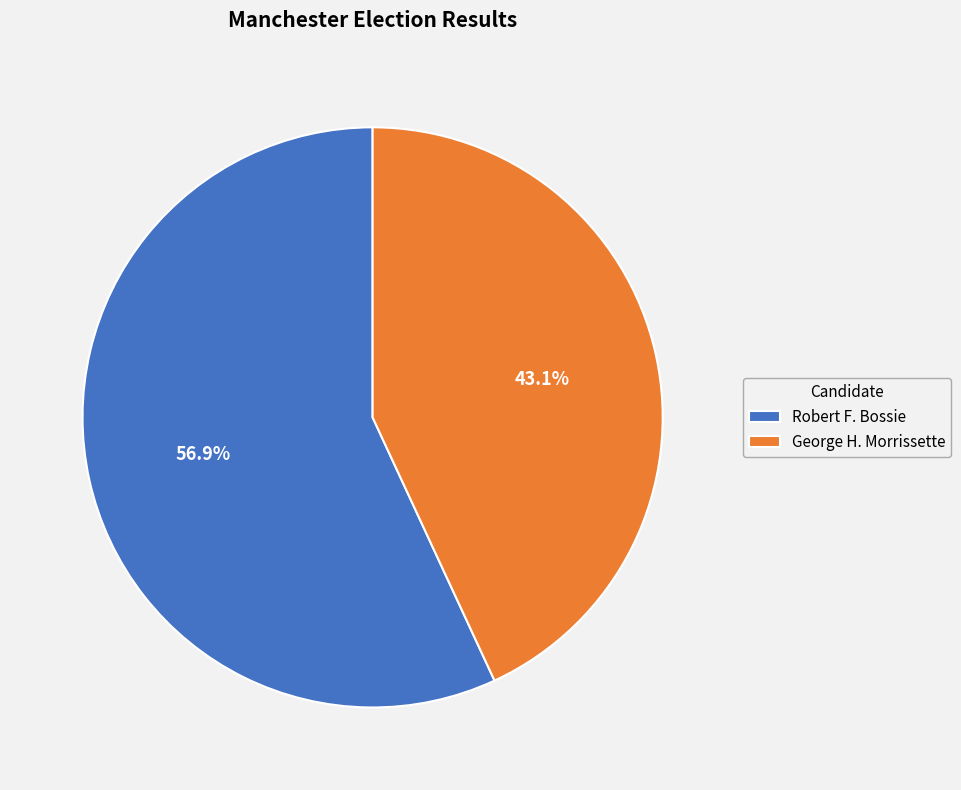

How many slices are in this pie chart?

2